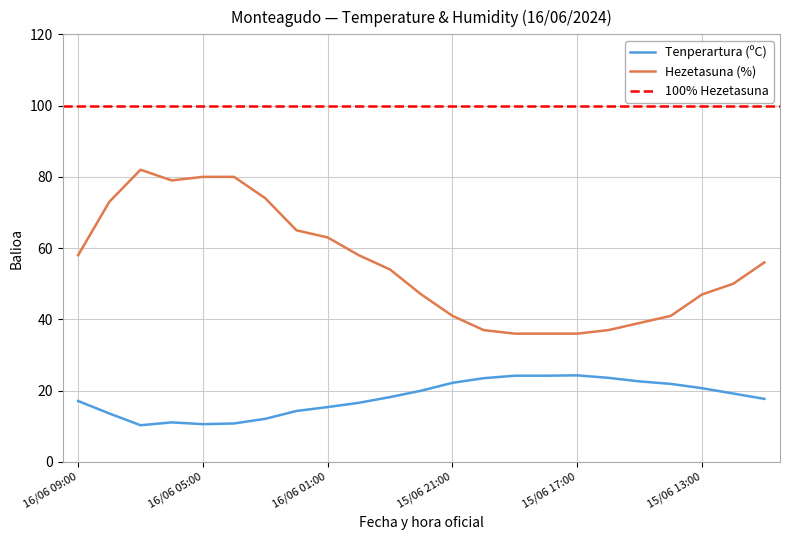

At how many categories does at least one series exceed 21?

23